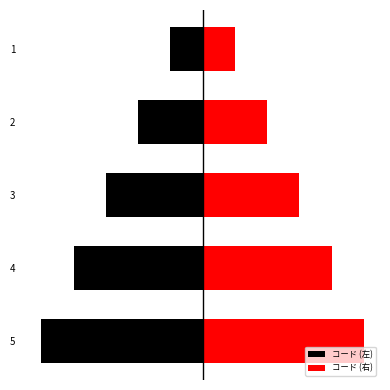

List the series in order of their overall mean, lowest first.

コード (左), コード (右)